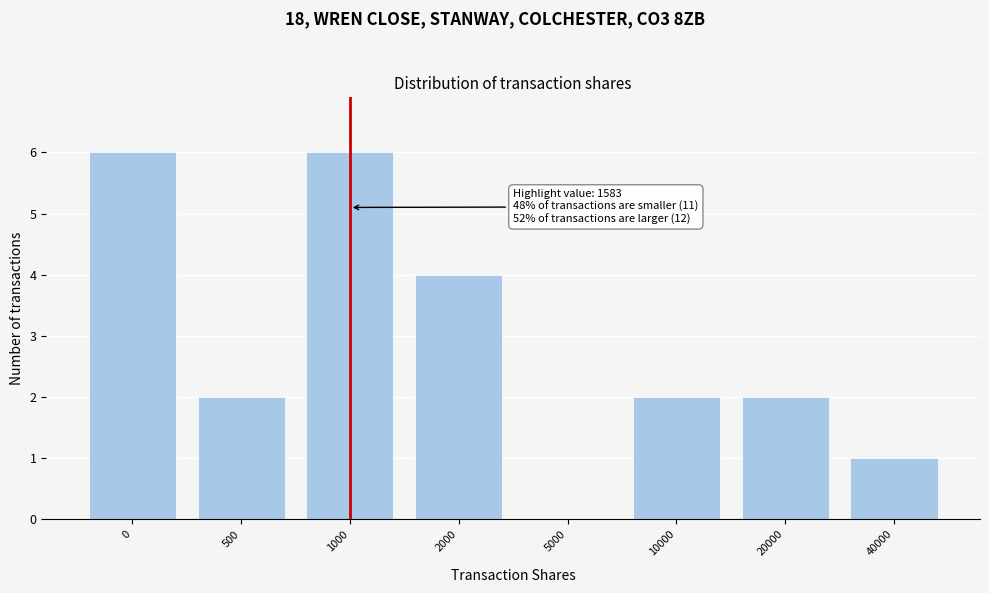

Reading left to right, extract all data points from this chart.

0=6	500=2	1000=6	2000=4	5000=0	10000=2	20000=2	40000=1